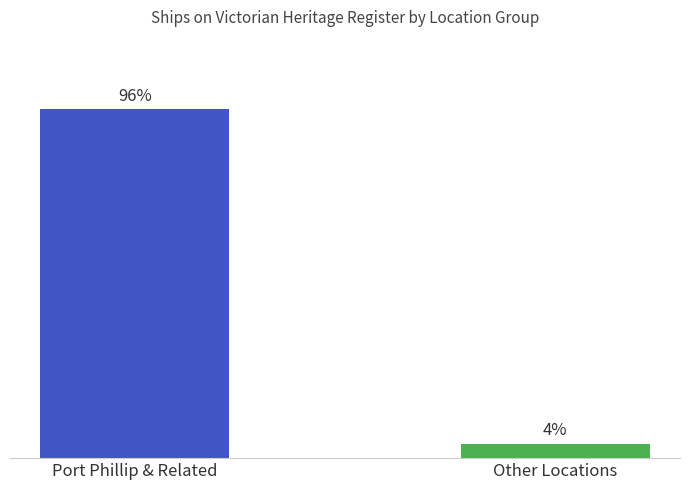

Does the chart contain any negative values?

No